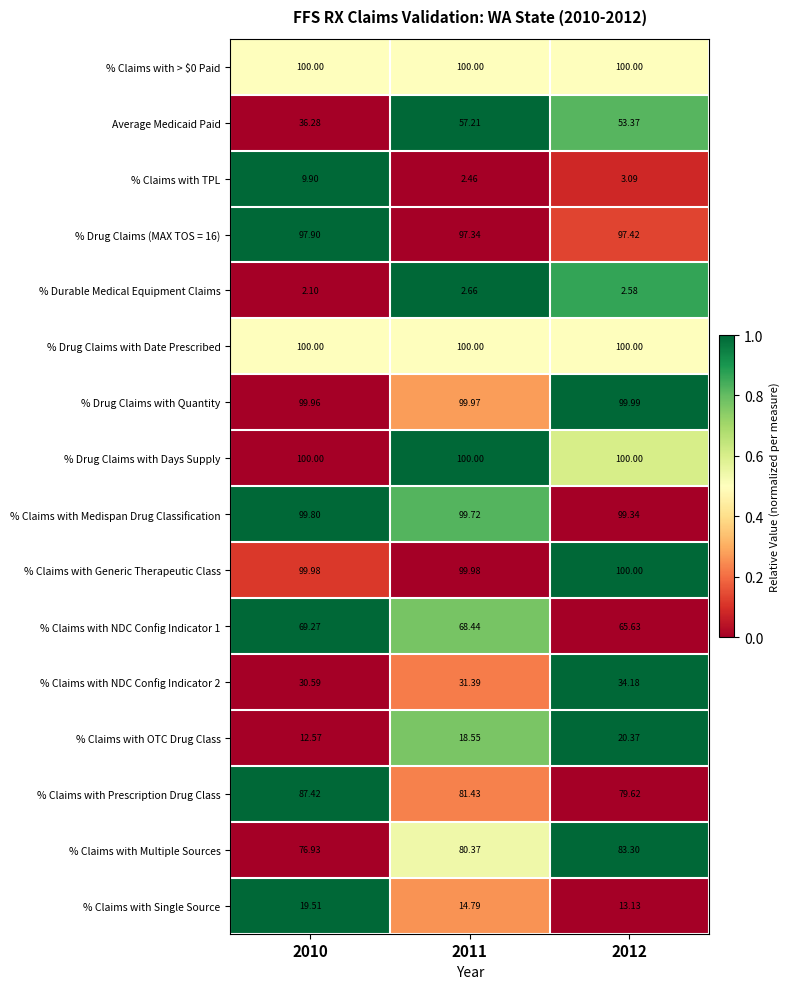

Is the value of % Drug Claims with Days Supply at 2011 greater than the value of % Claims with Single Source at 2011?

Yes